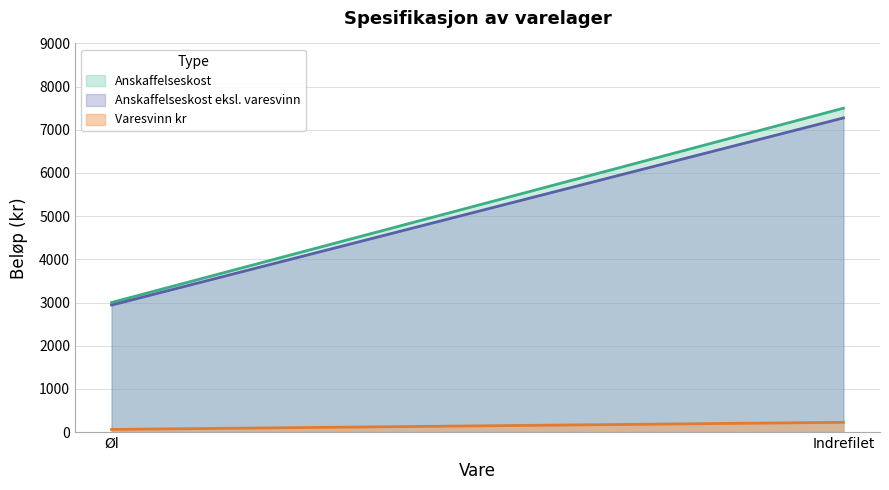

What is the difference between the highest and lowest values at Øl?

2940.0